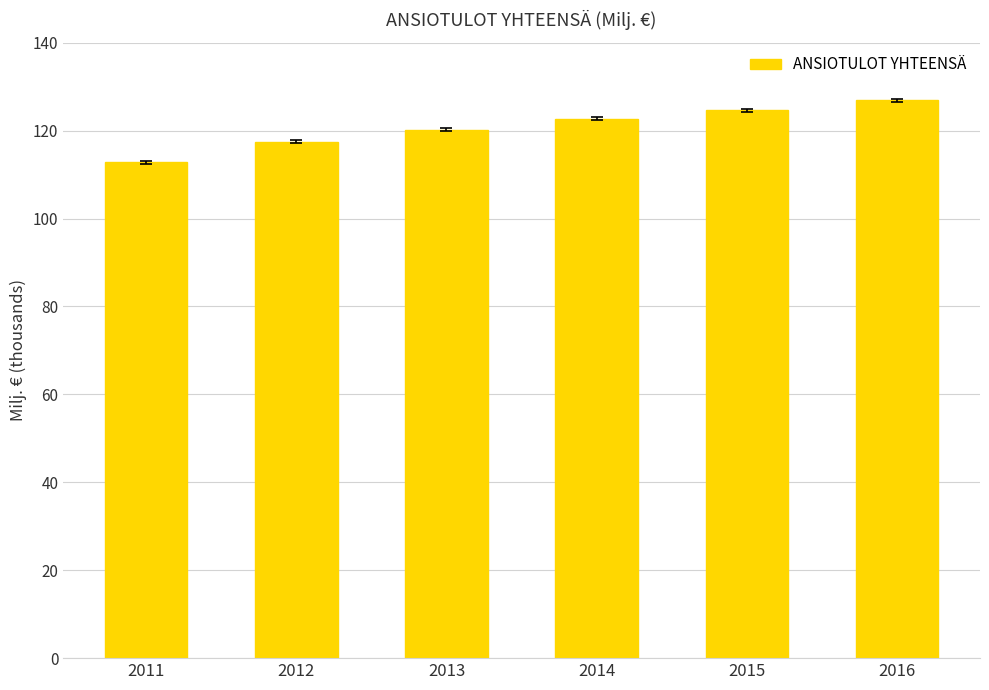

What is the value of the 5th bar from the left?

124651.0